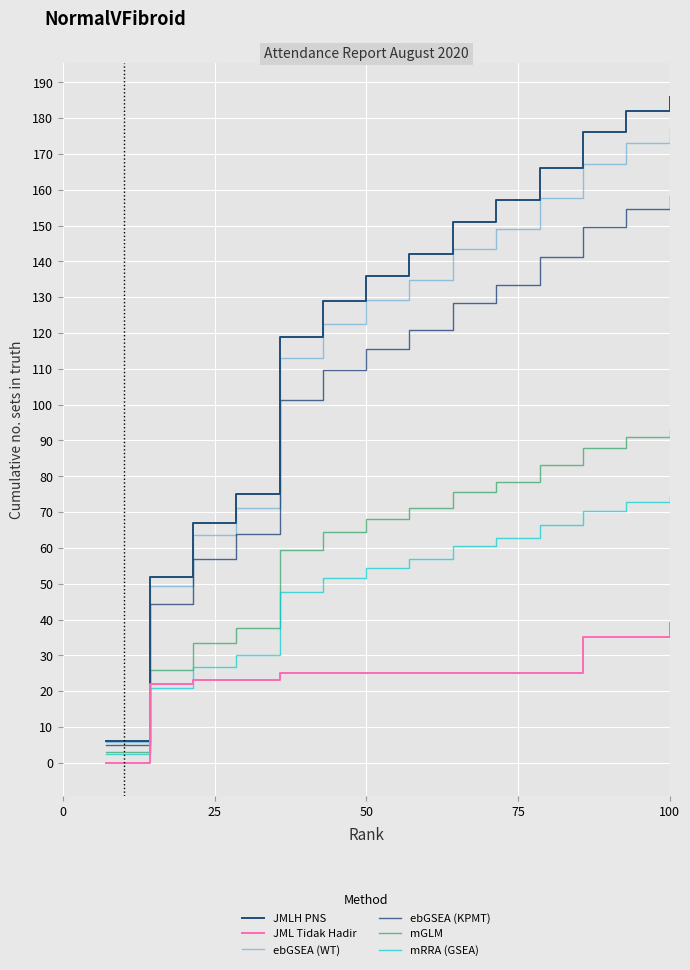

What is the average value of the ebGSEA (KPMT) series?

105.9